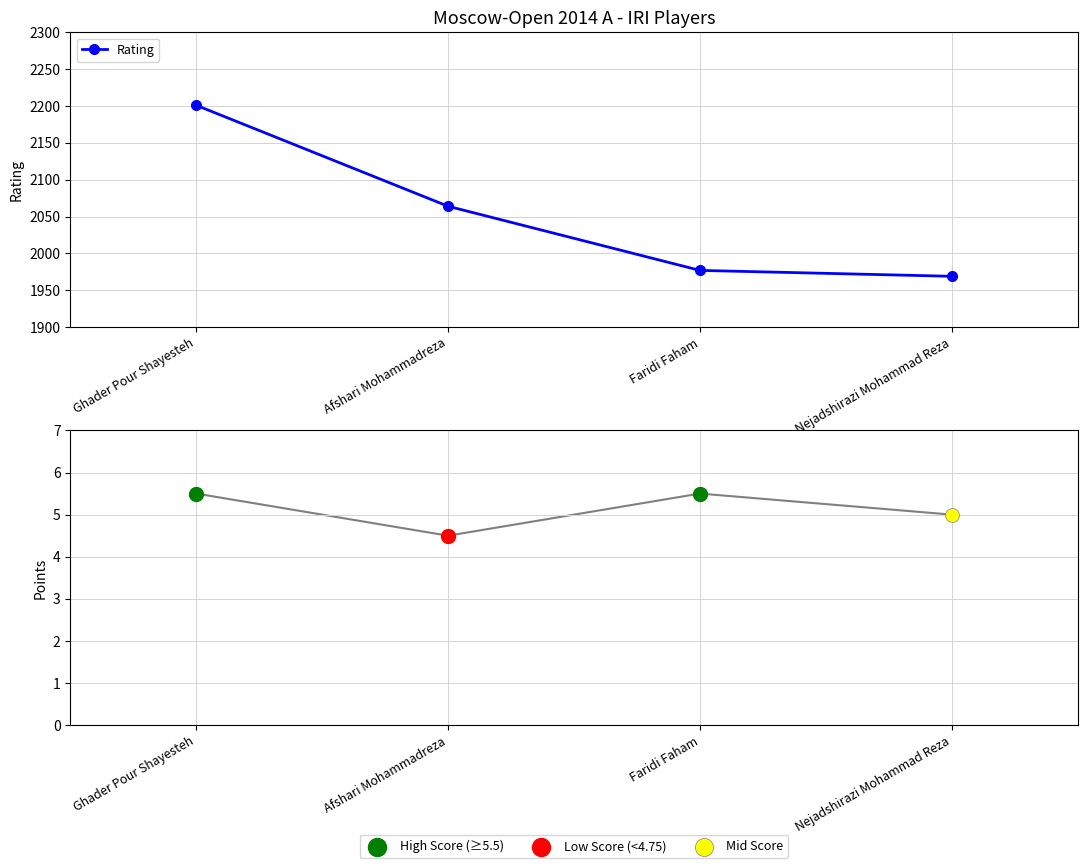

Which series contains the highest Y value?

Rating